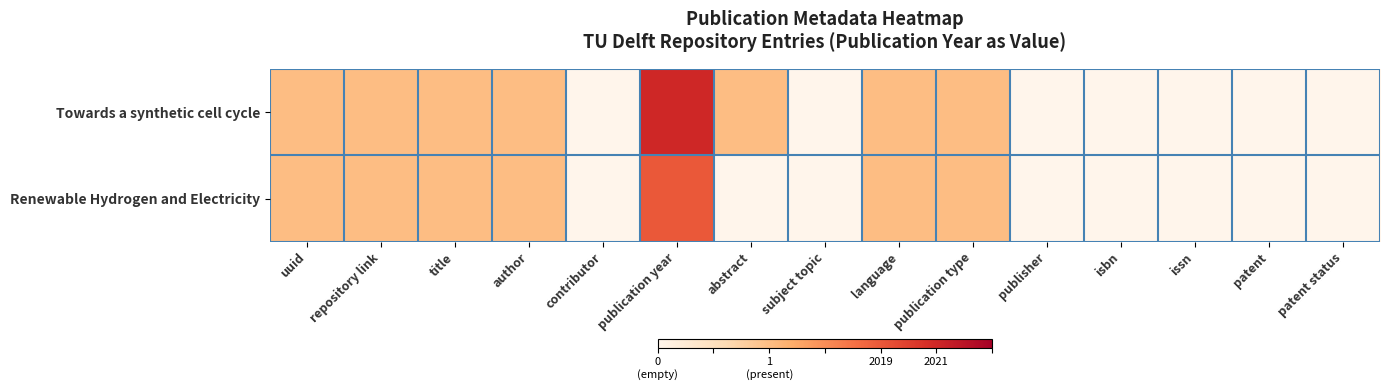

At how many categories does at least one series exceed 1?

1